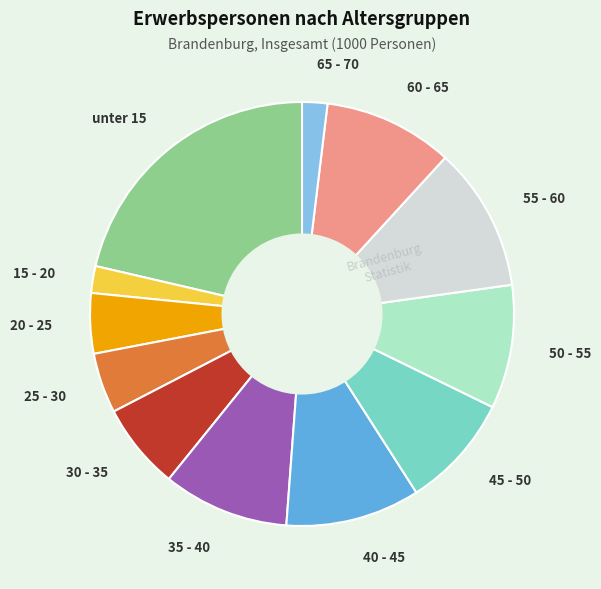

Do 20 - 25 and 40 - 45 together represent more than half of the pie?

No